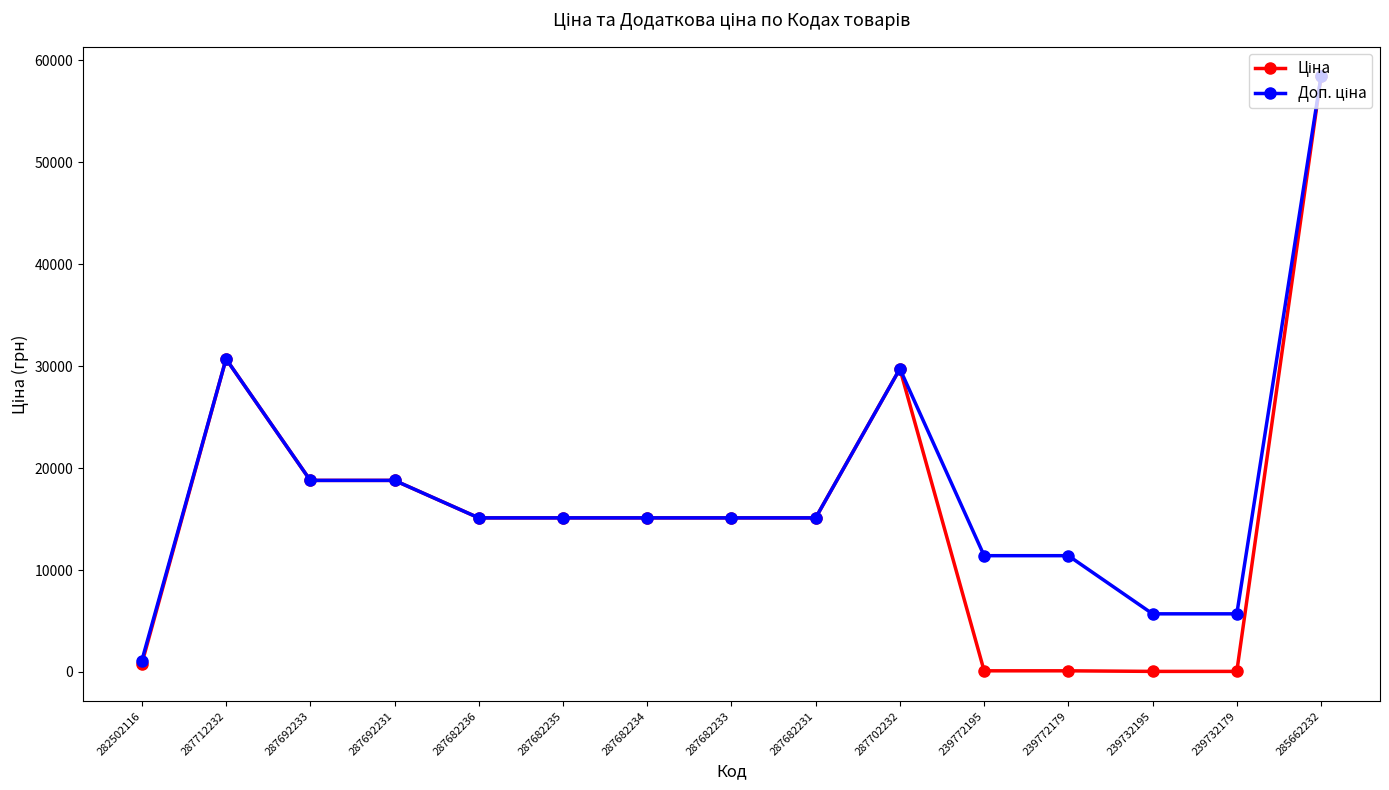

What is the maximum value shown in the chart?

58426.5